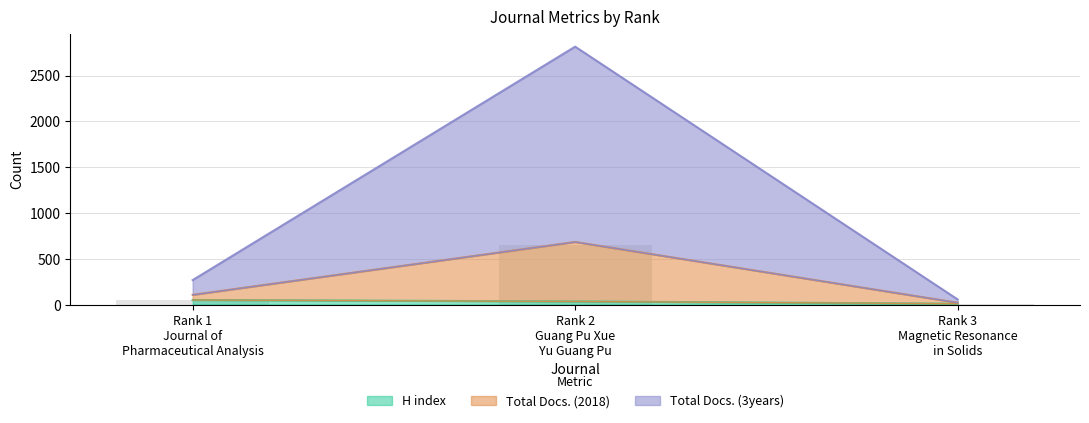

How many distinct data groups are displayed?

3